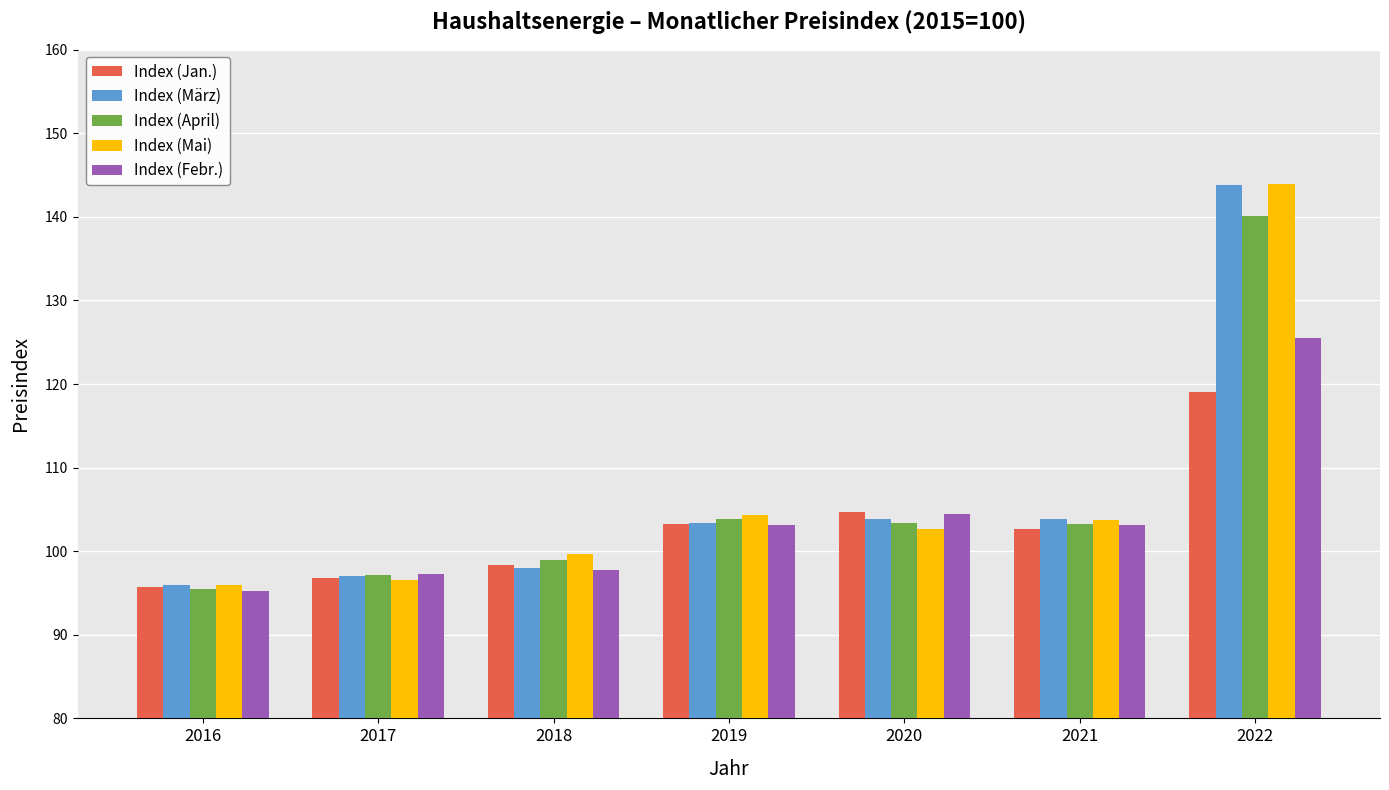

Which category has the highest value across all series?

2022